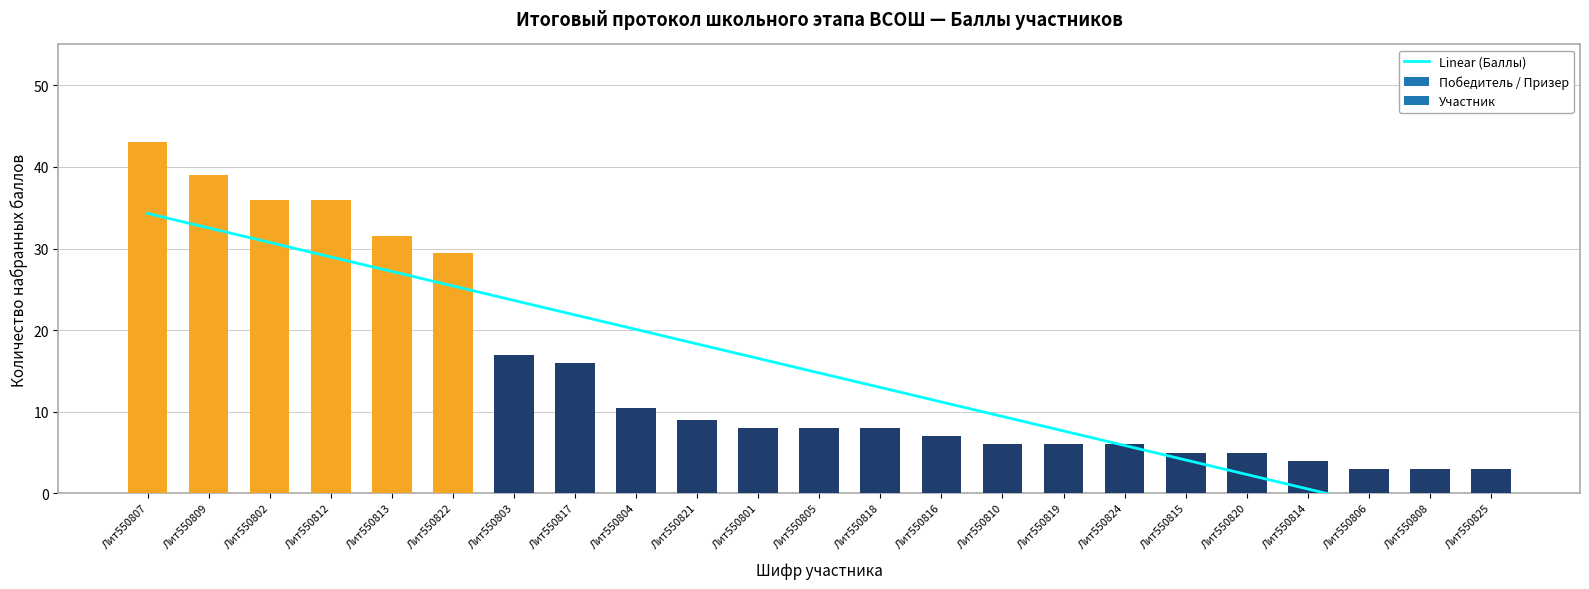

Count the number of categories in the chart.

23